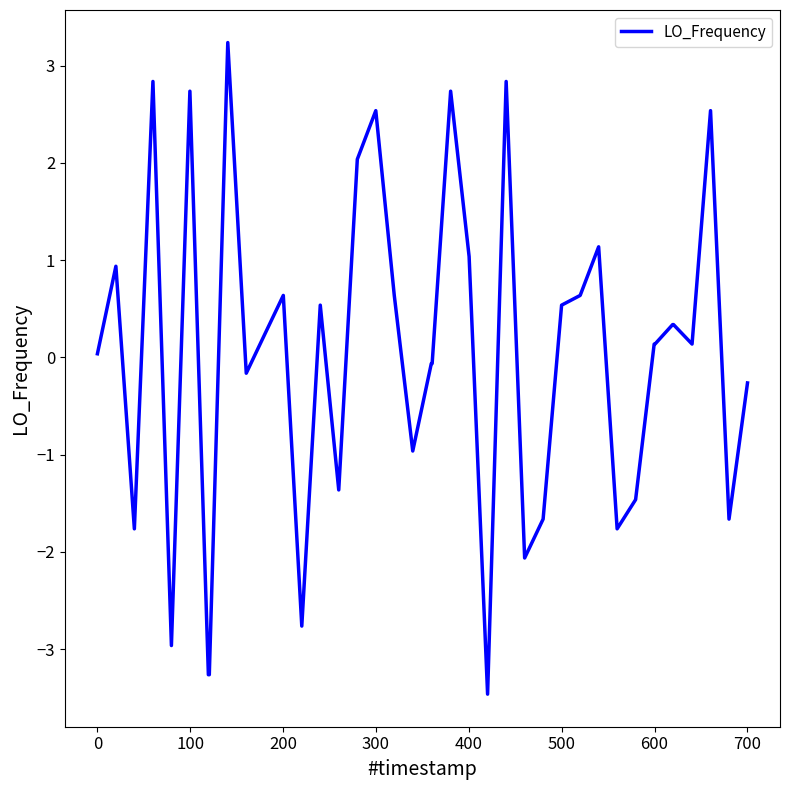

What is the minimum value shown in the chart?

-3.5